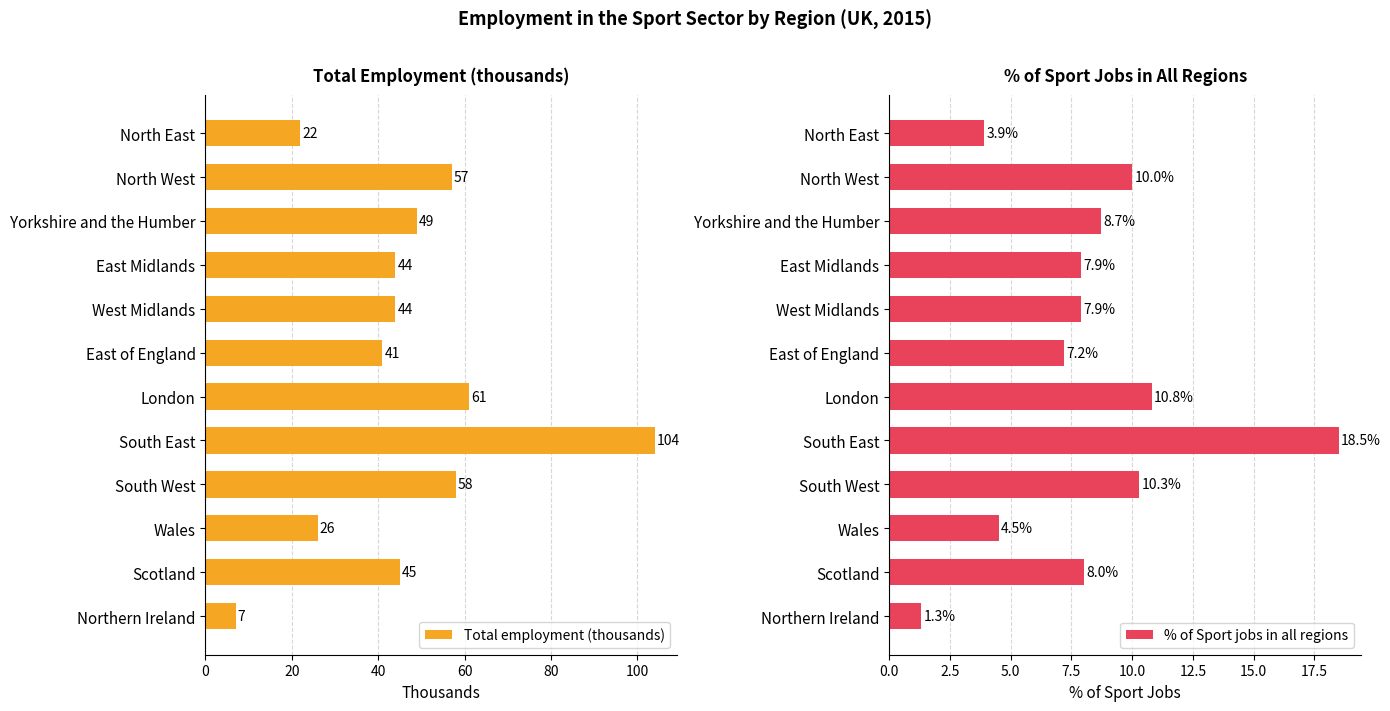

Where is % of Sport jobs in all regions nearest to the value 9?

Yorkshire and the Humber